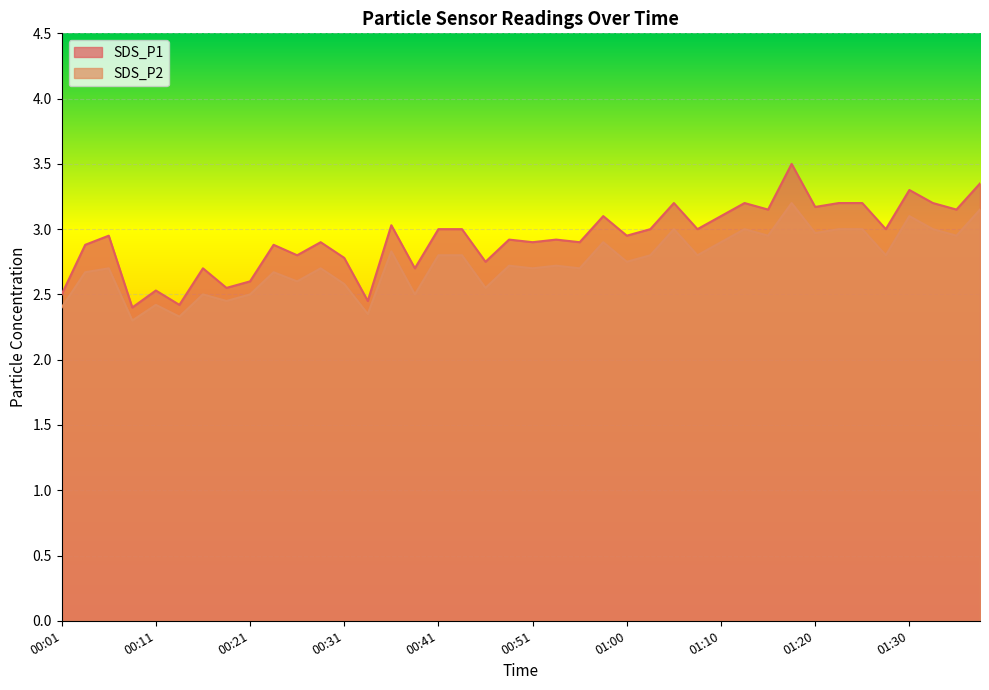

How many lines are shown in the chart?

2